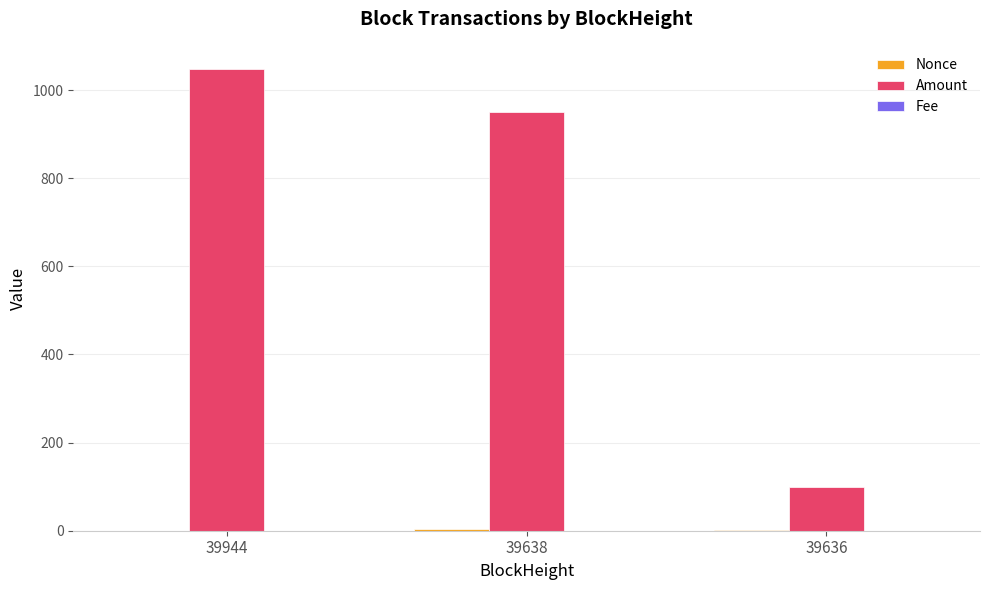

At which category is the sum across all series the highest?

39944